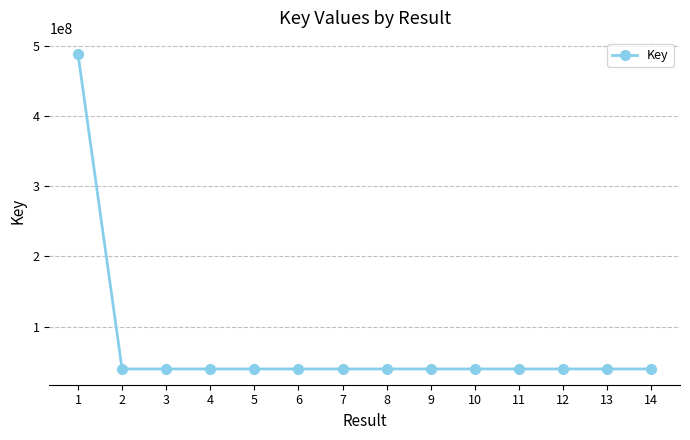

True or false: there are more than 2 points higher than both neighbors.

True